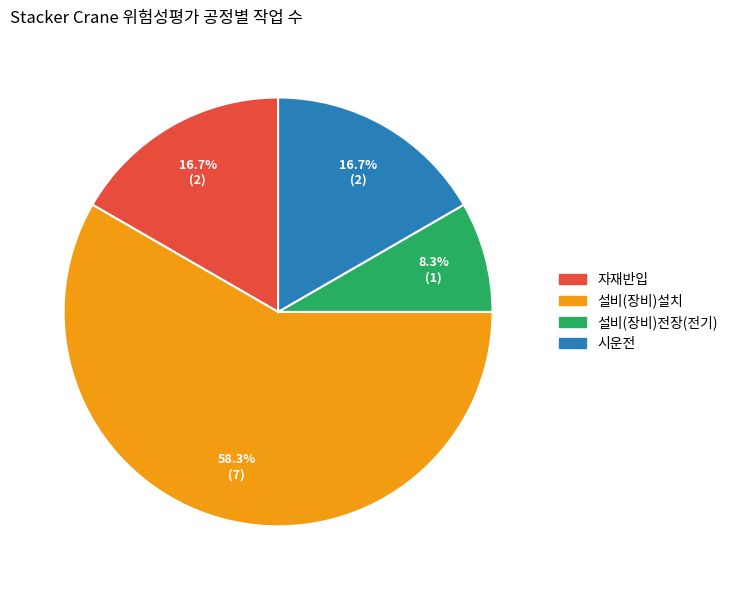

To the nearest percent, what is the average slice percentage?

25%